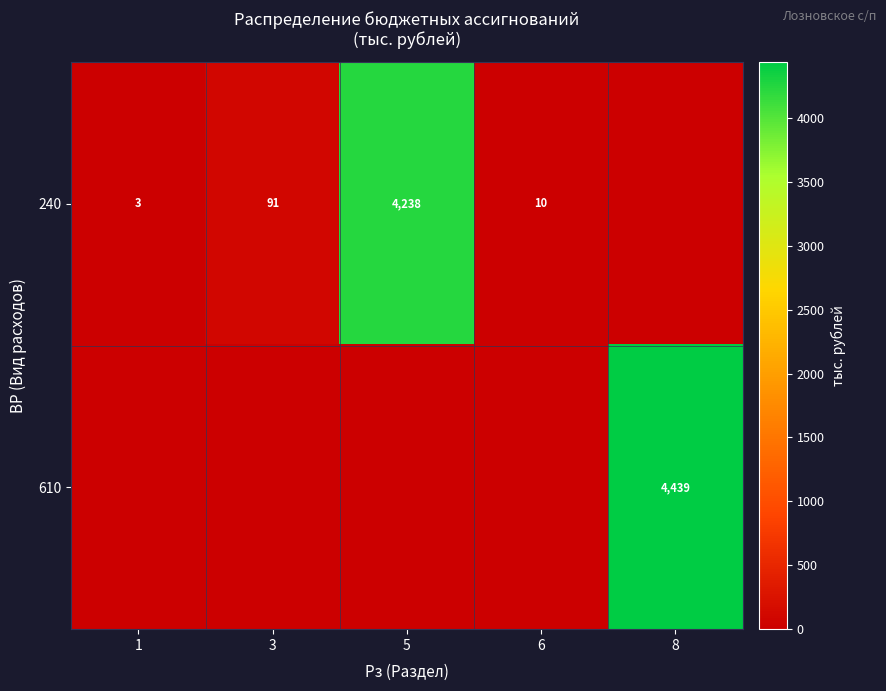

The value of 610 at 8 is 4439. True or false?

True